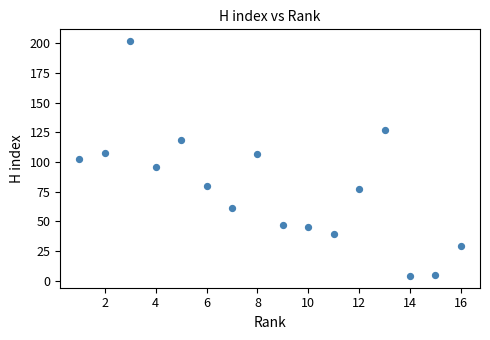

What is the range of Y values (max minus min)?

198